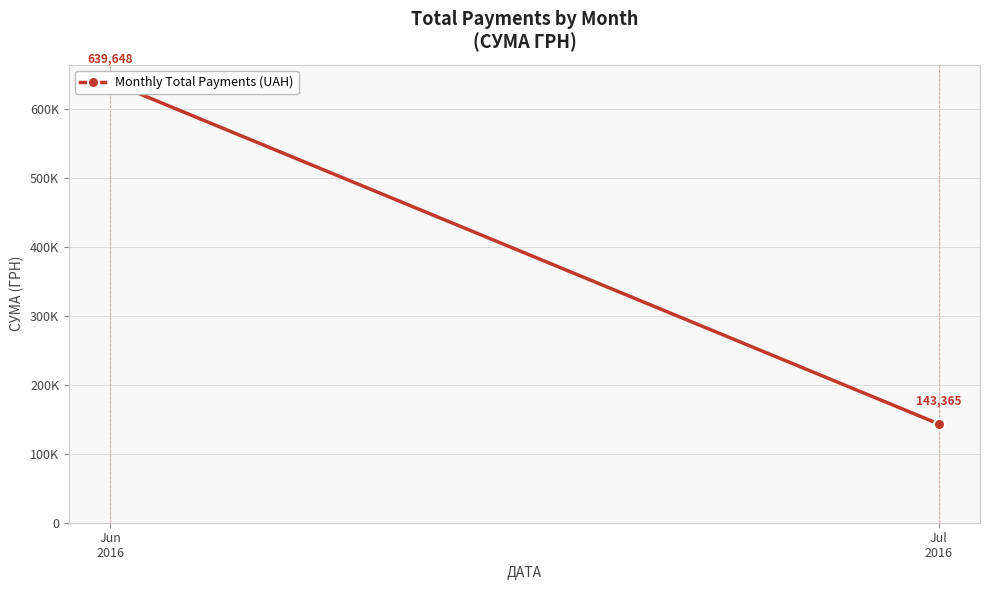

At which category does the chart reach its minimum across all series?

Jul
2016